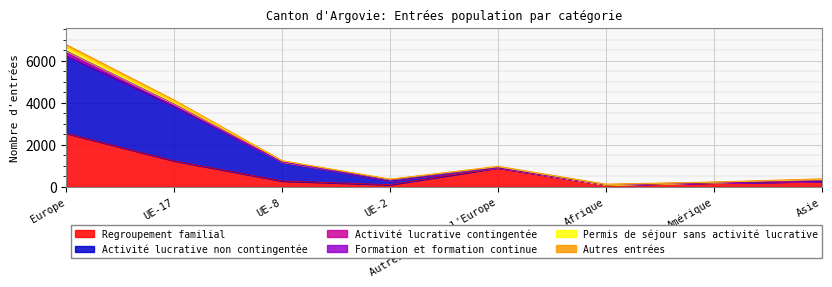

What is the maximum value for Regroupement familial?

2538